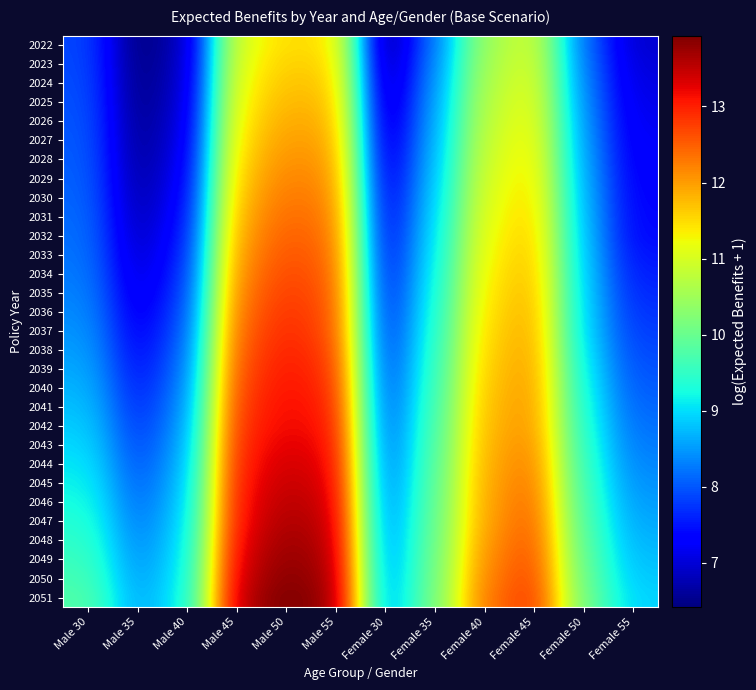

List the series in order of their peak value, lowest first.

2022, 2023, 2024, 2025, 2026, 2027, 2028, 2029, 2030, 2031, 2032, 2033, 2034, 2035, 2036, 2037, 2038, 2039, 2040, 2041, 2042, 2043, 2044, 2045, 2046, 2047, 2048, 2049, 2050, 2051